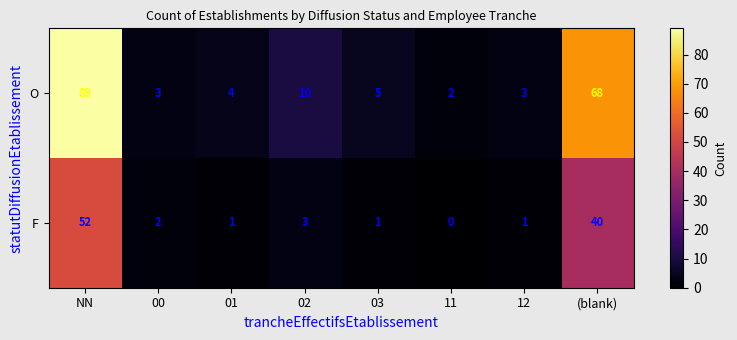

What is the difference between the highest and lowest values at 11?

2